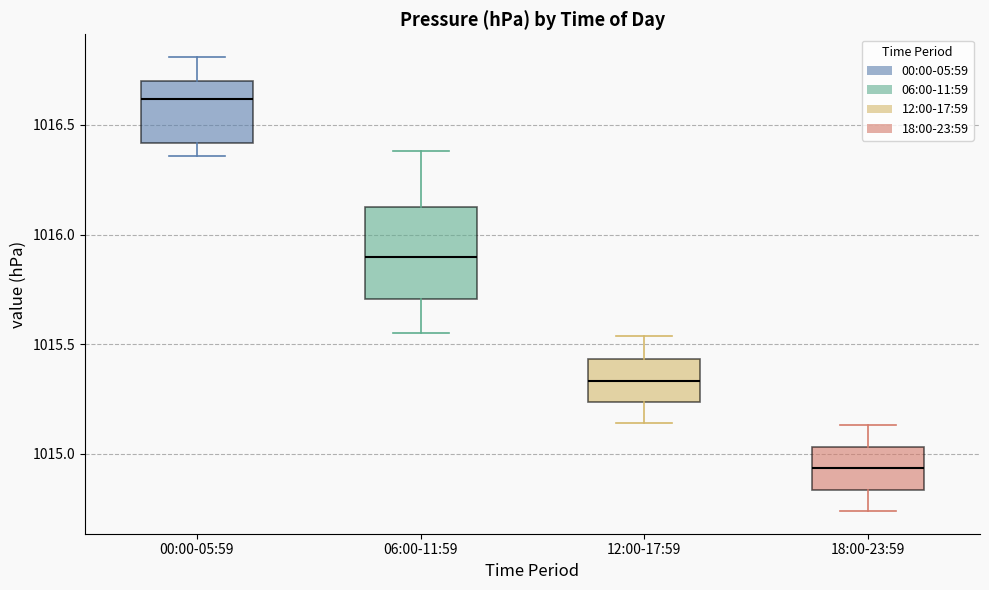

Which box's median line is the highest?

00:00-05:59